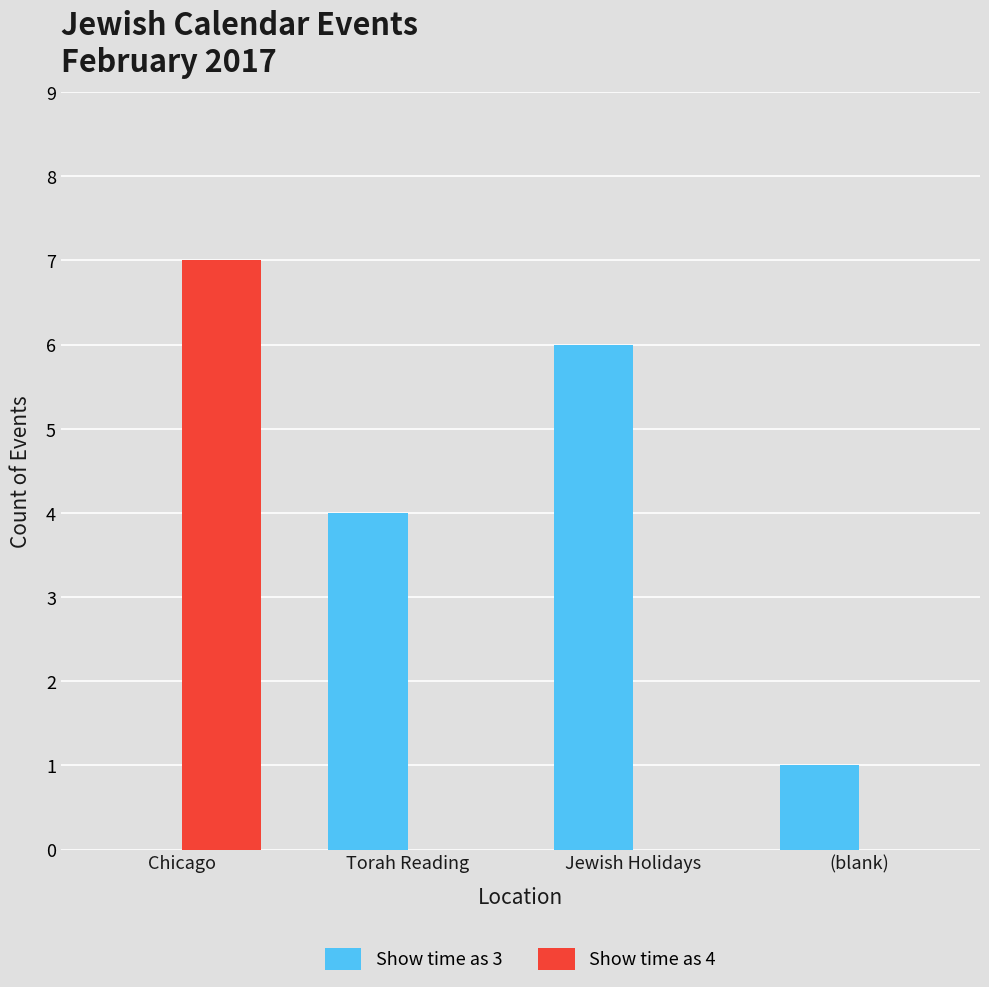

Reading left to right, transcribe all the data shown in this chart.

Show time as 3: 0	4	6	1
Show time as 4: 7	0	0	0